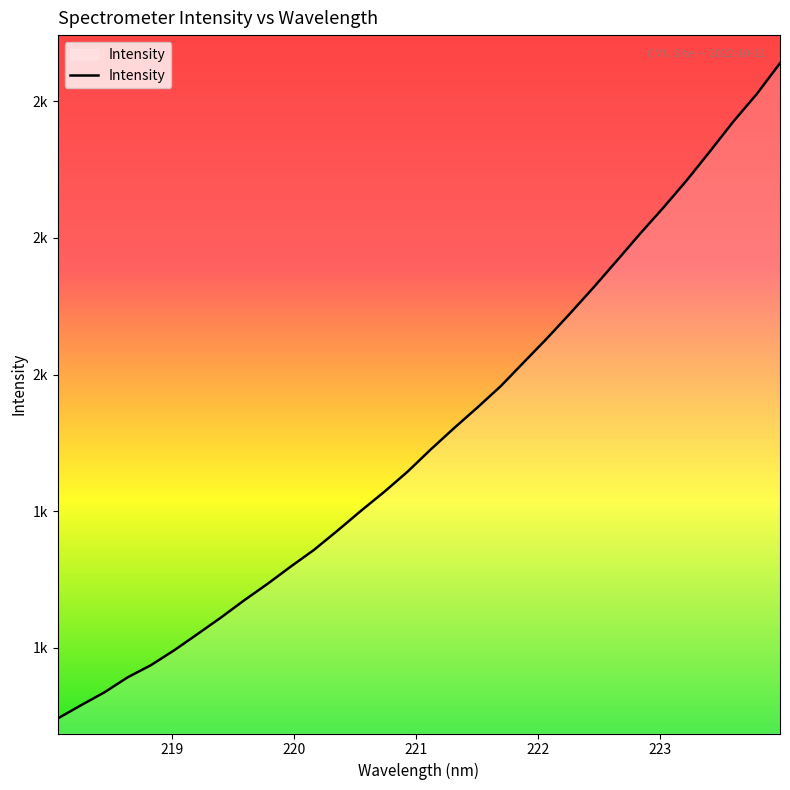

Does the chart have visible grid lines?

No